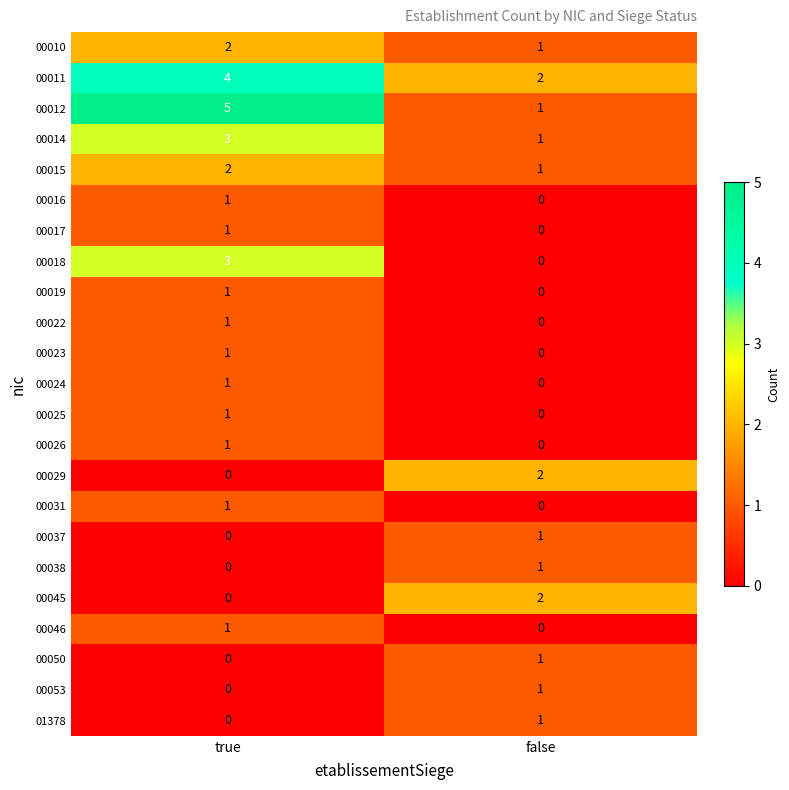

What is the spread (max minus min) of values at false?

2